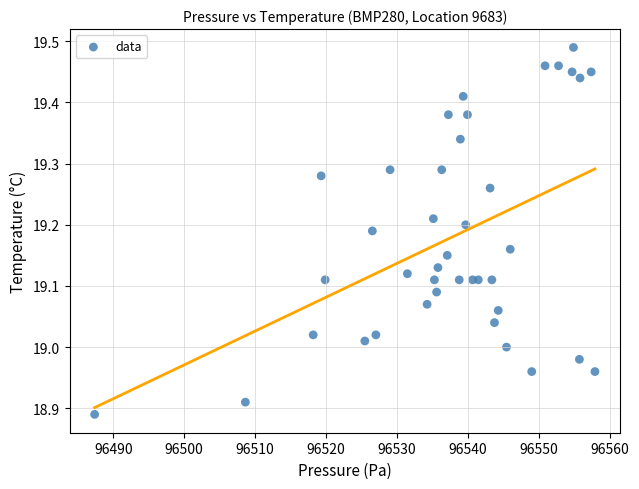

What is the range of Y values (max minus min)?

0.6